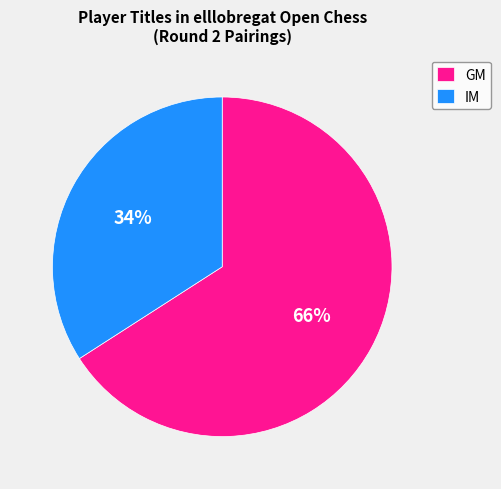

Which category accounts for the majority?

GM